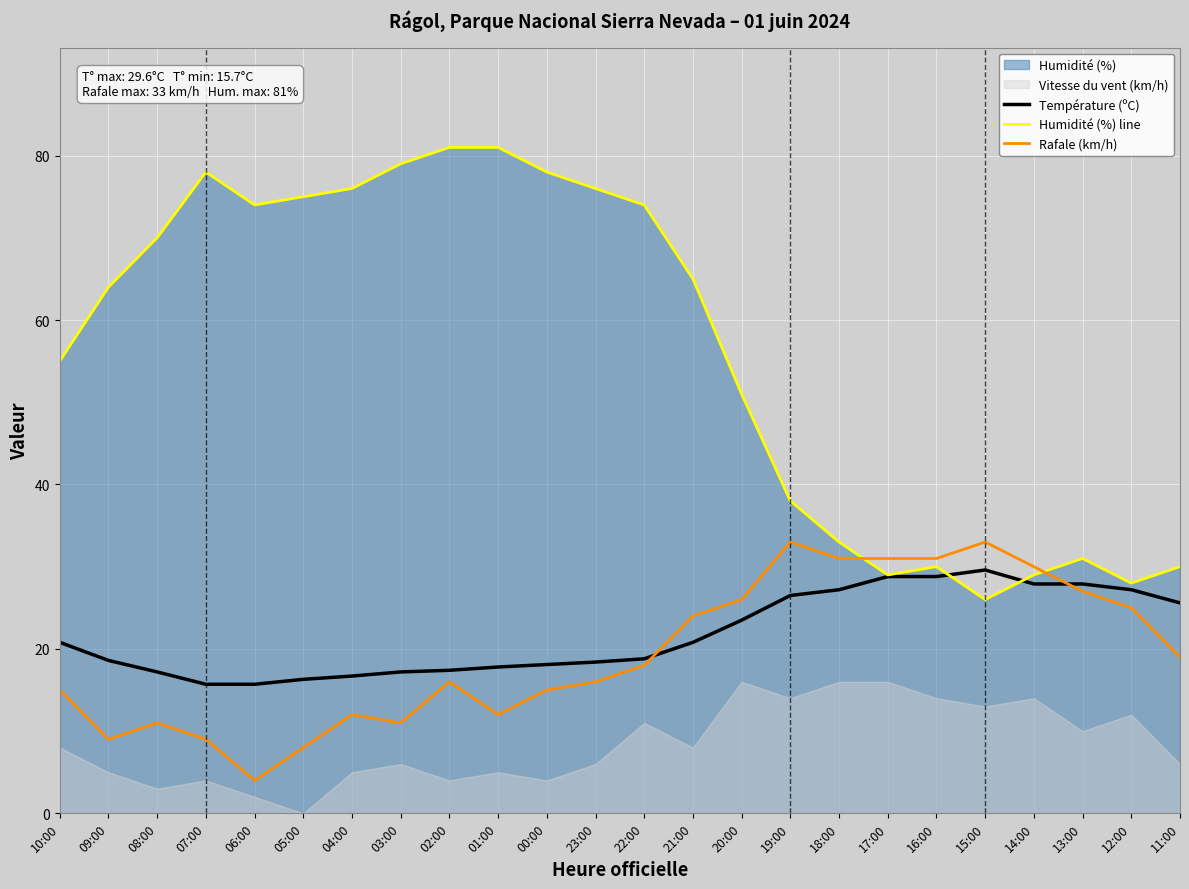

List the labels in order of Température (ºC) value, largest first.

15:00, 17:00, 16:00, 14:00, 13:00, 18:00, 12:00, 19:00, 11:00, 20:00, 10:00, 21:00, 22:00, 09:00, 23:00, 00:00, 01:00, 02:00, 08:00, 03:00, 04:00, 05:00, 07:00, 06:00